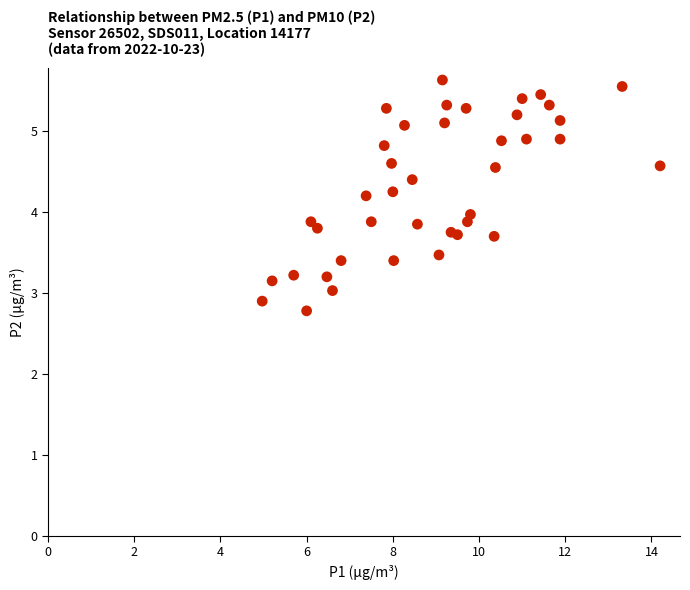

What is the range of X values (max minus min)?

9.2